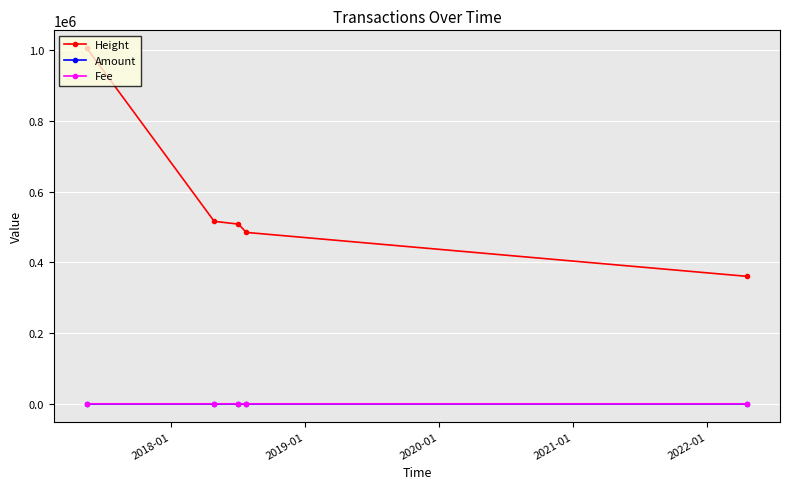

Which series has the largest range (max minus min)?

Height